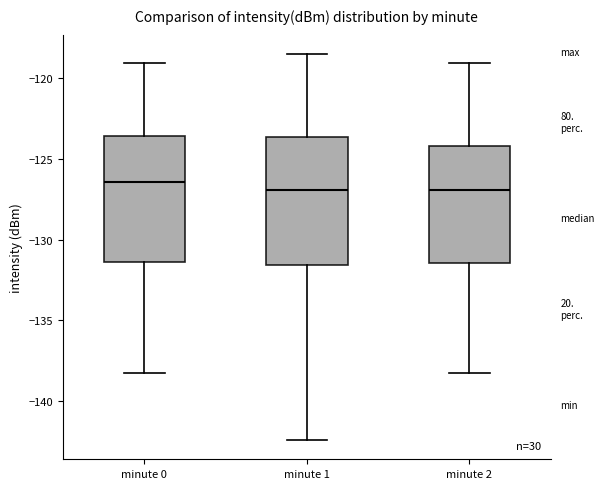

Reading left to right, read every box against the y-axis: the position of its median line, the range the box covers, and the ends of its whiskers. The values are not printed on the chart, so give them approximately, as read against the axis.

minute 0: median -126.5, box -131.5 to -123.5, whiskers -138.5 to -119.0
minute 1: median -127.0, box -131.5 to -123.5, whiskers -142.5 to -118.5
minute 2: median -127.0, box -131.5 to -124.0, whiskers -138.5 to -119.0